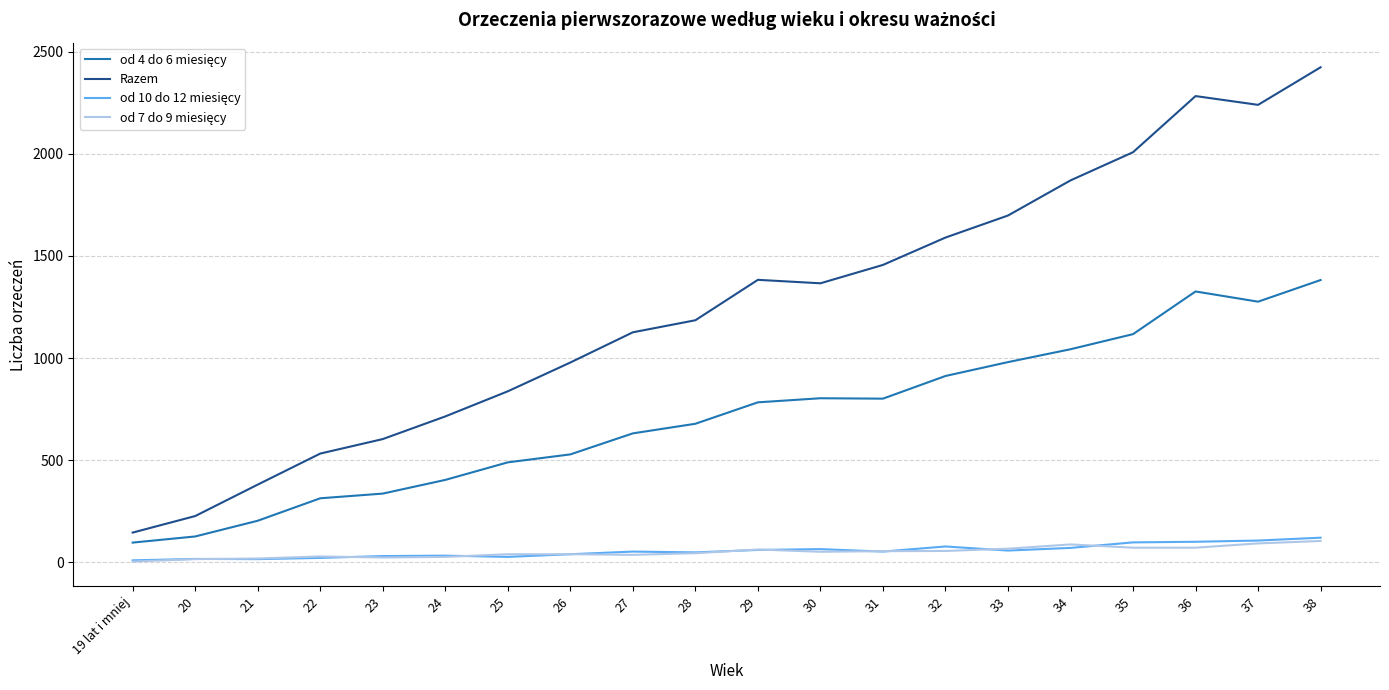

Which series has the largest total across all categories?

Razem